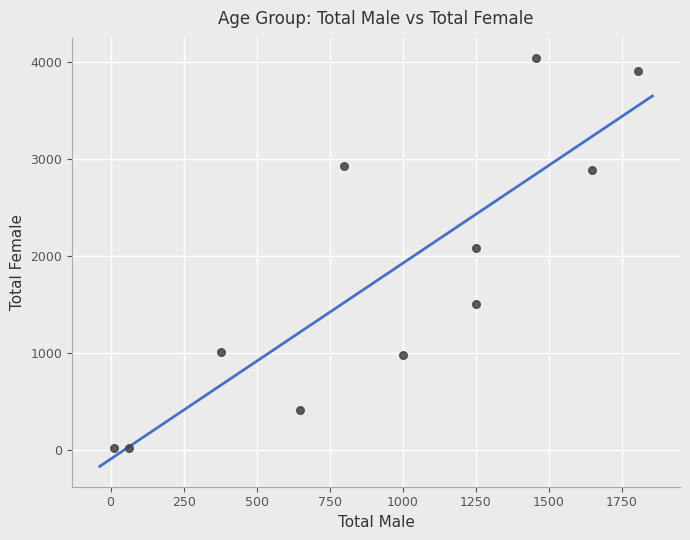

What is the average X value?

937